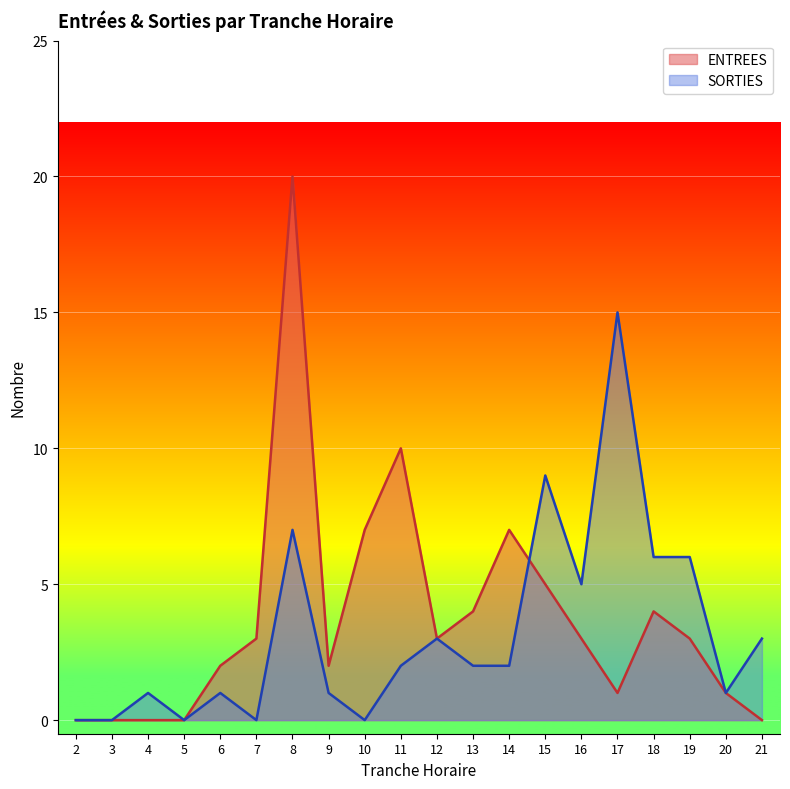

How many data points in ENTREES are above 3?

7